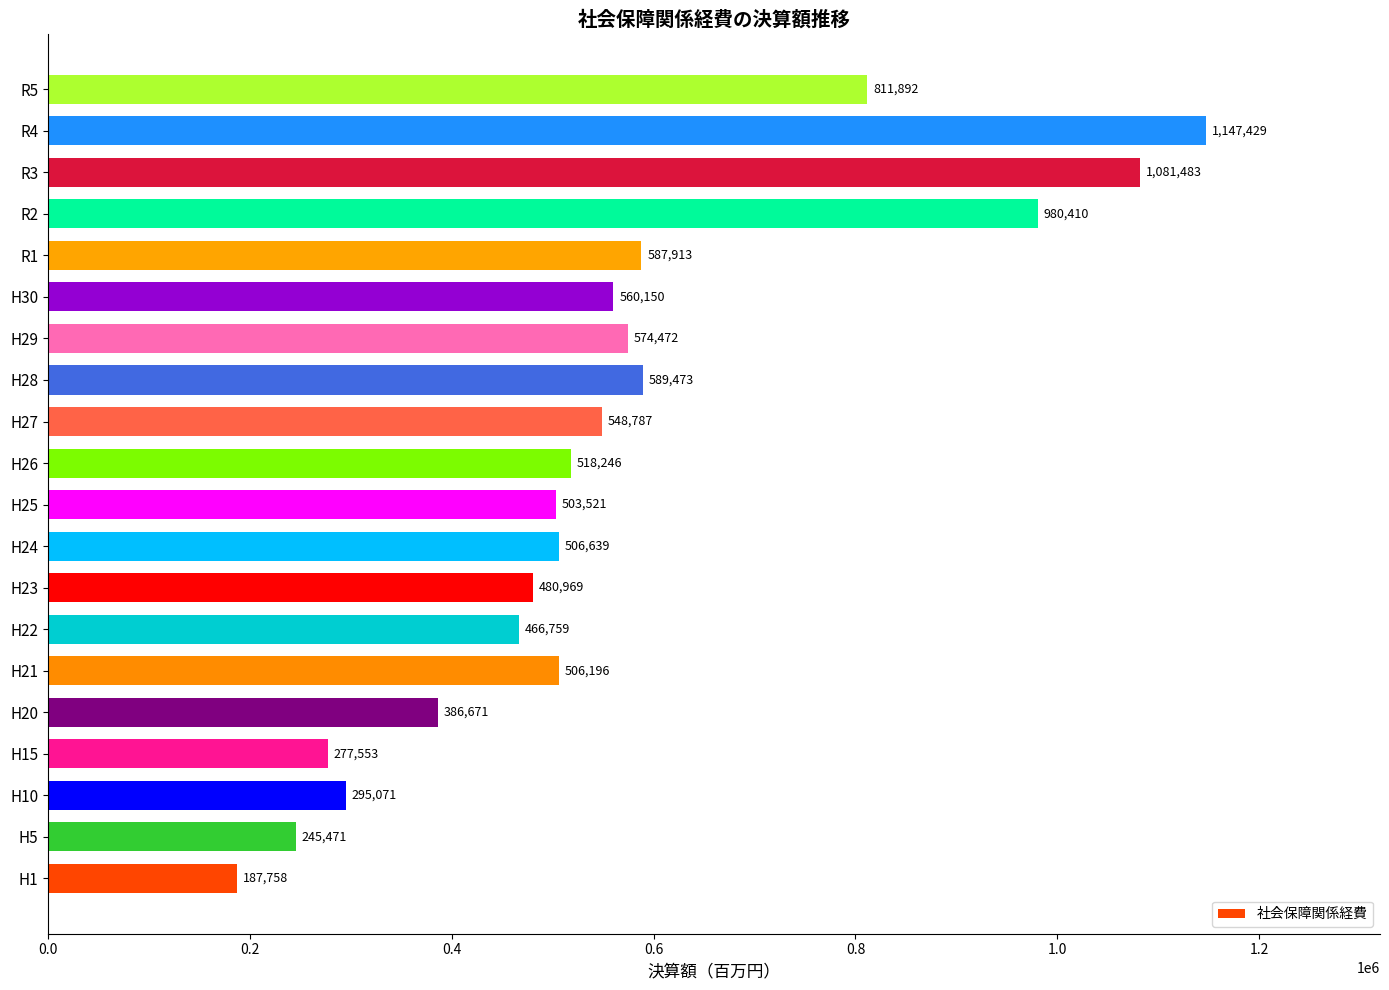

Between H26 and H29, which is larger?

H29